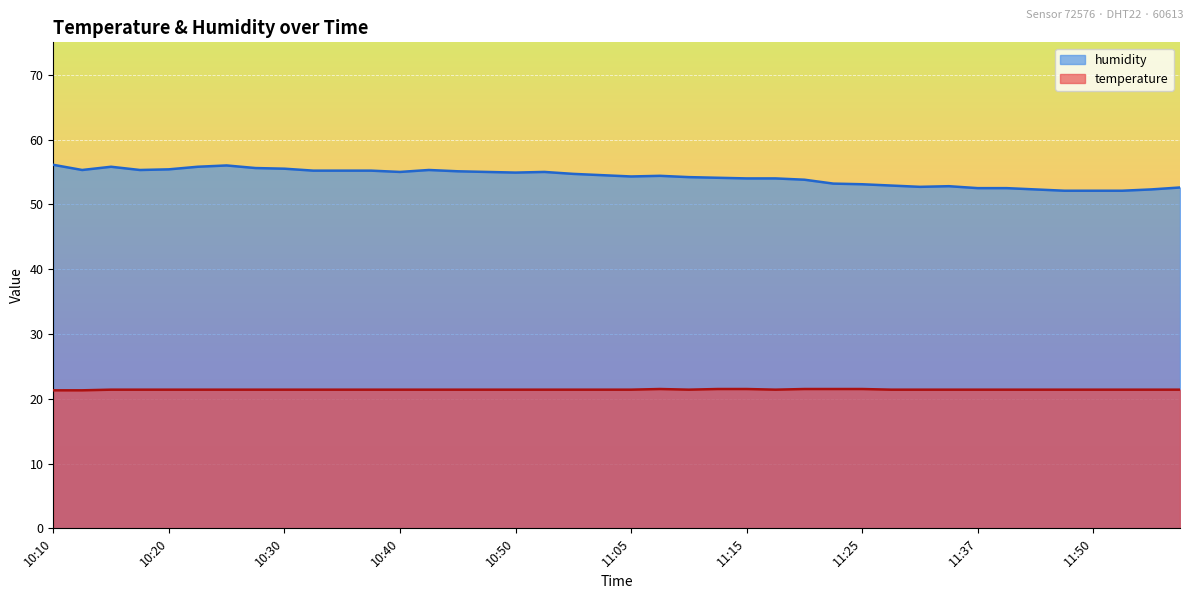

Which series has the largest total across all categories?

humidity